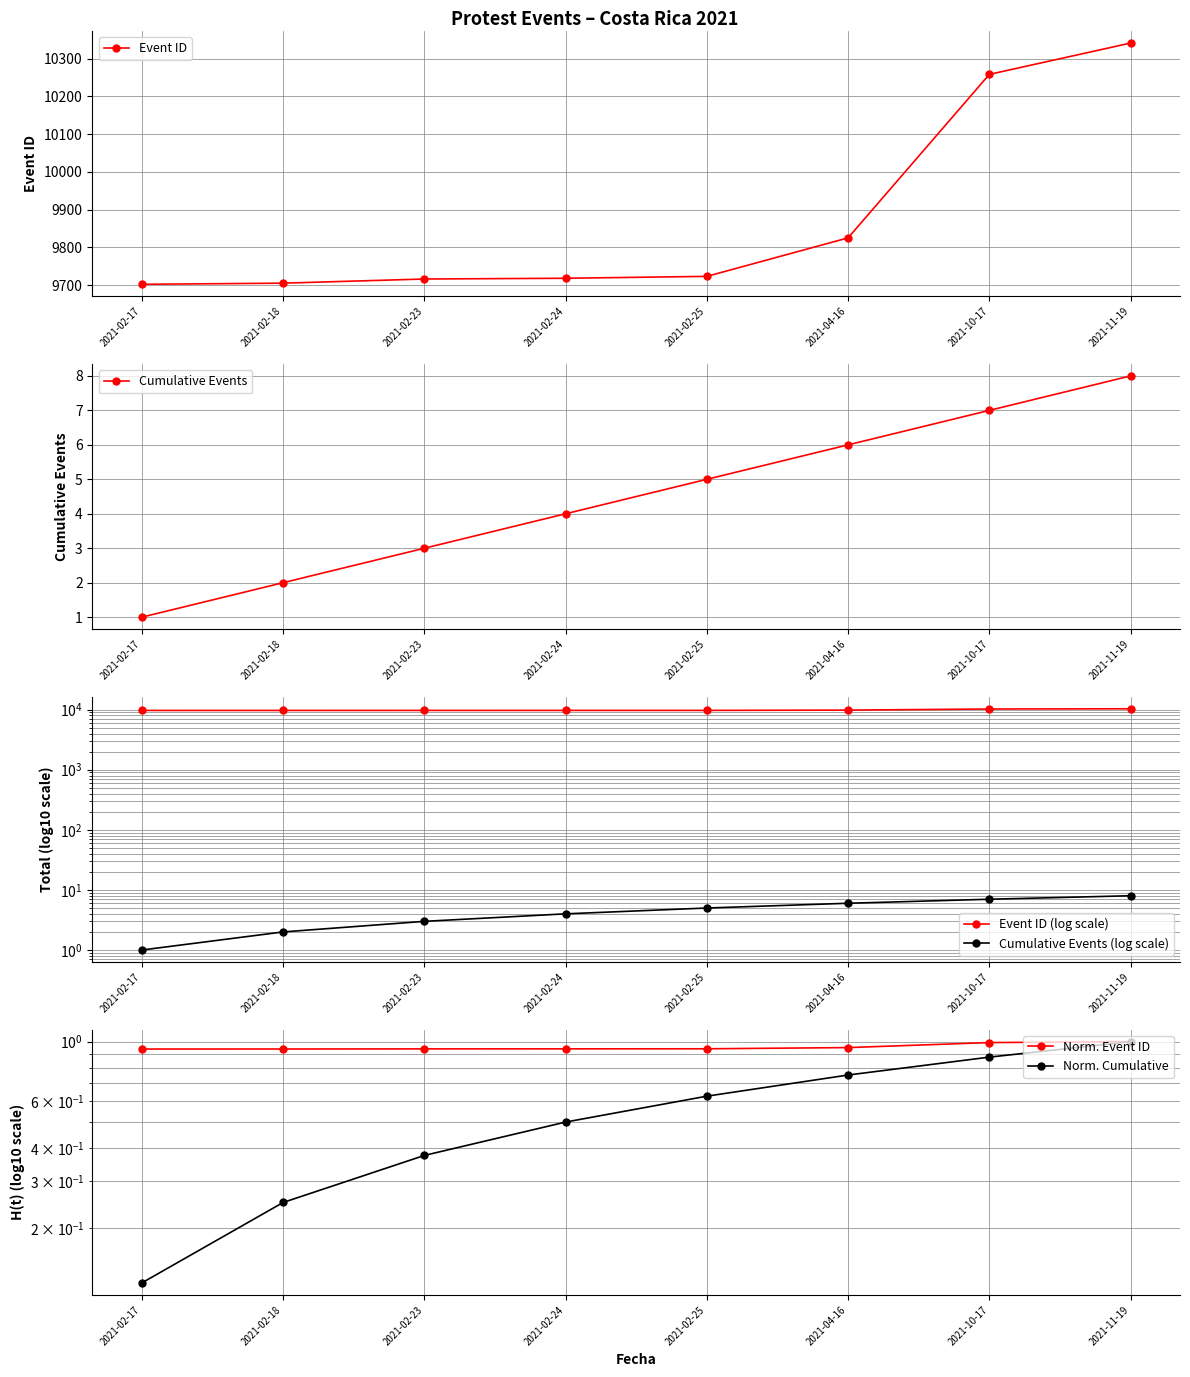

At which category is the sum across all series the highest?

2021-11-19